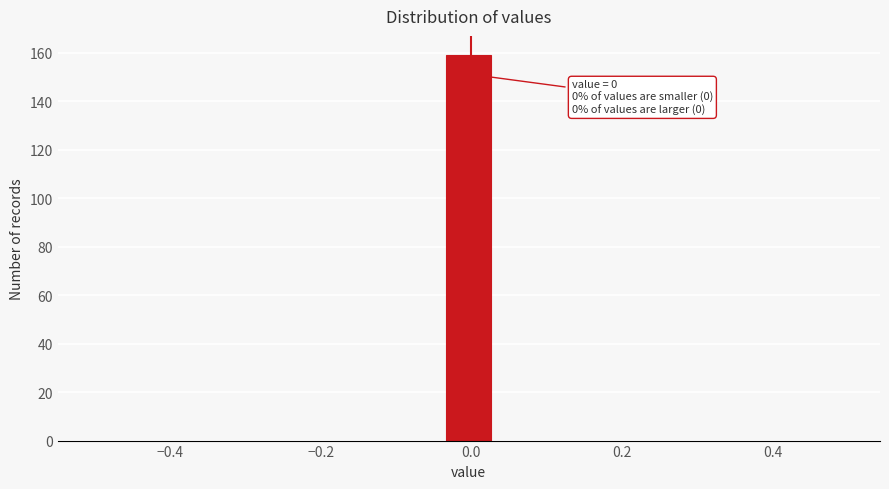

Read against the x-axis, roughly where is the centre of the tallest bar?

0.00